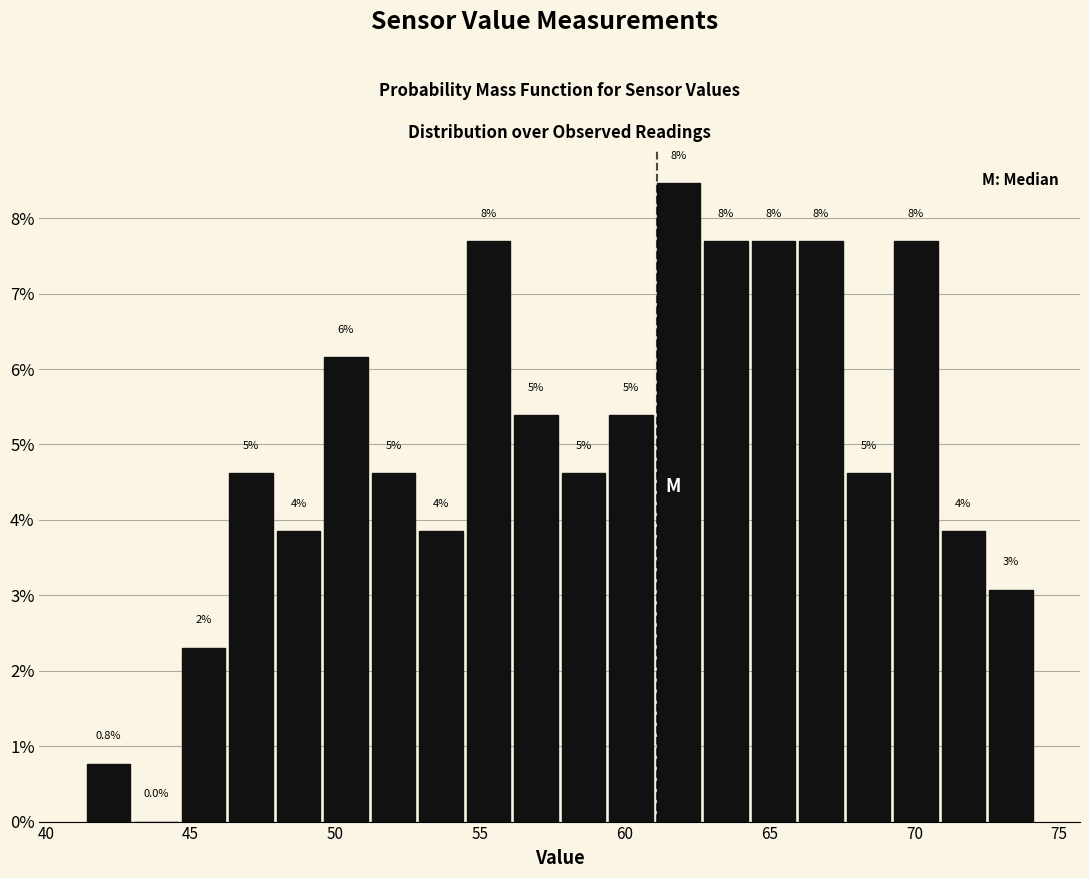

Read against the x-axis, roughly where is the centre of the tallest bar?

62.0